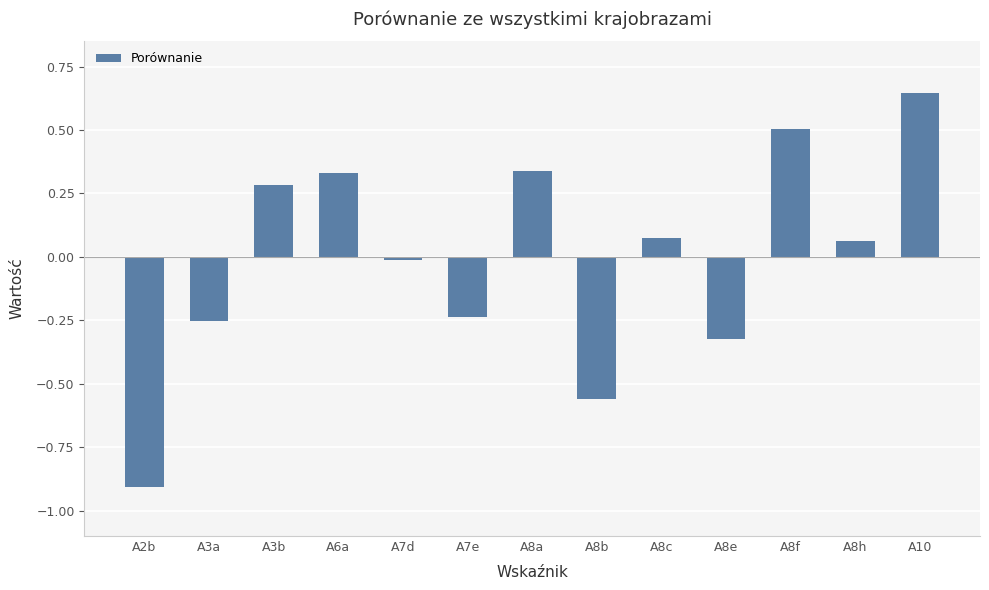

How many data points are less than 0?

6